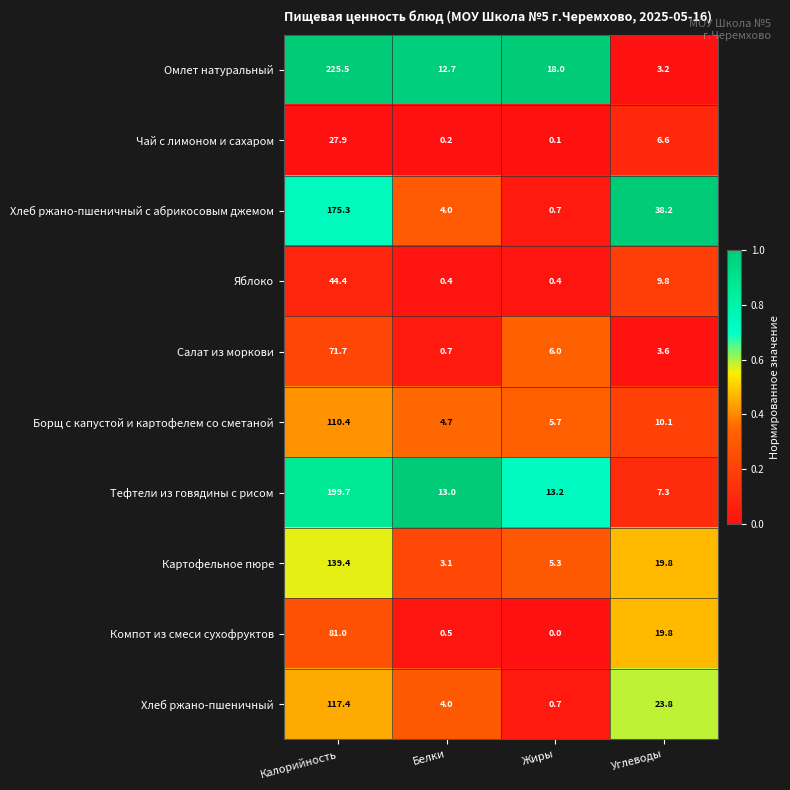

At which category is the sum across all series the highest?

Калорийность